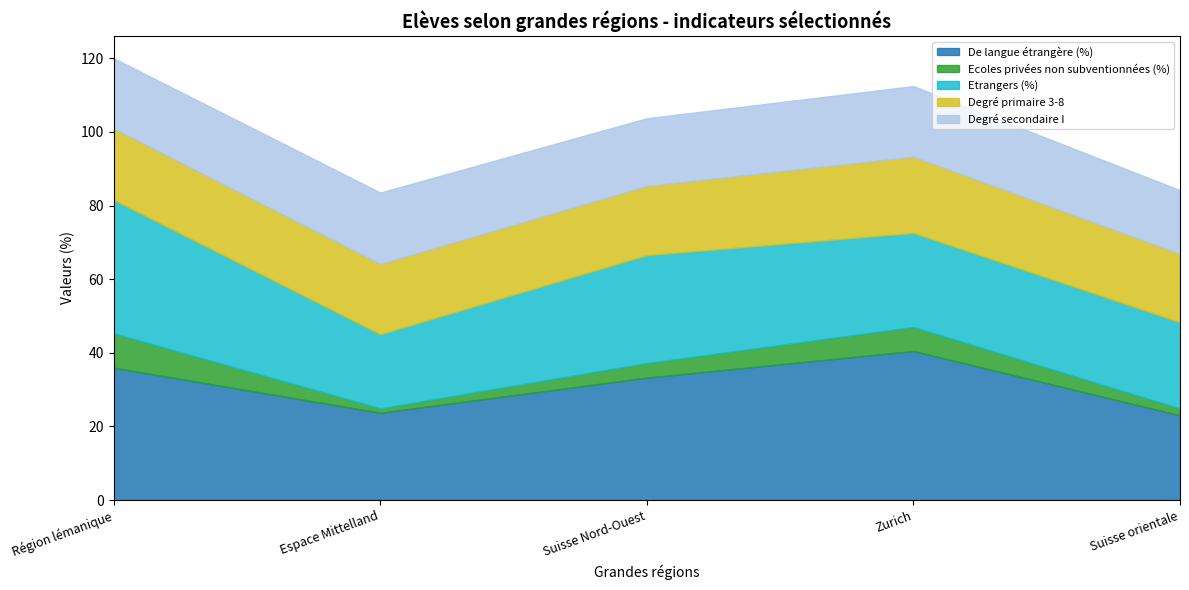

At which label is De langue étrangère (%) closest to 31?

Suisse Nord-Ouest